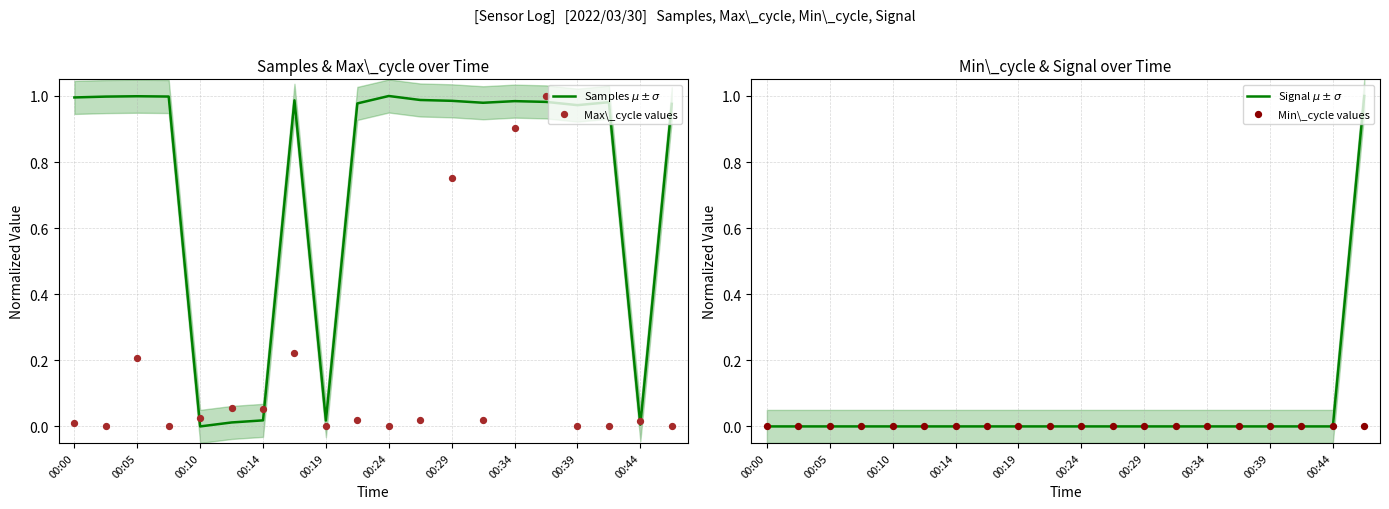

Is the value of Samples $\mu \pm \sigma$ at 00:34 greater than the value of Min\_cycle values at 00:10?

Yes